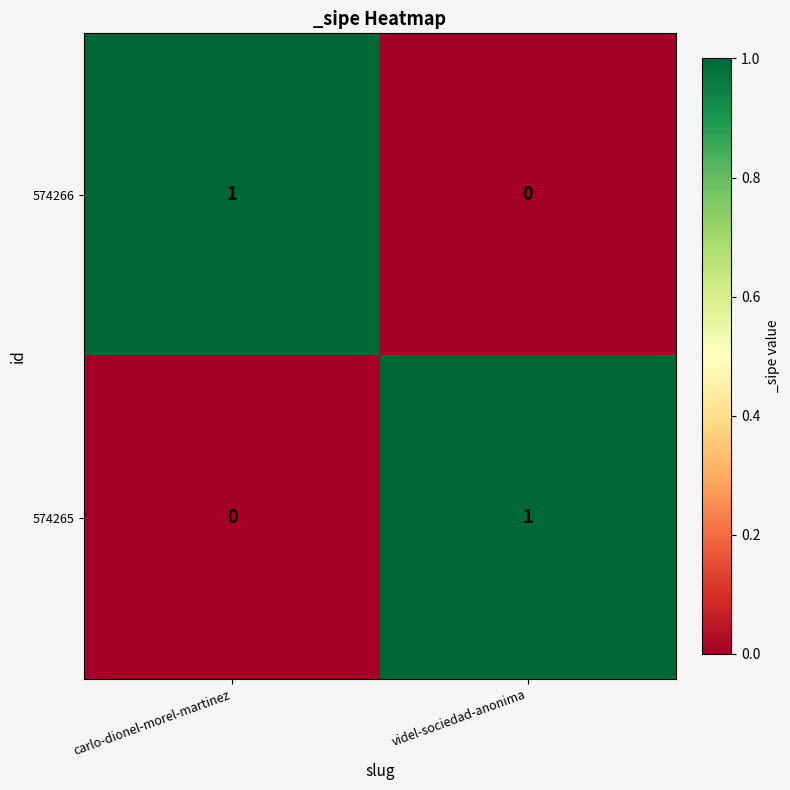

Is it true that 574265 equals -1 at carlo-dionel-morel-martinez?

False